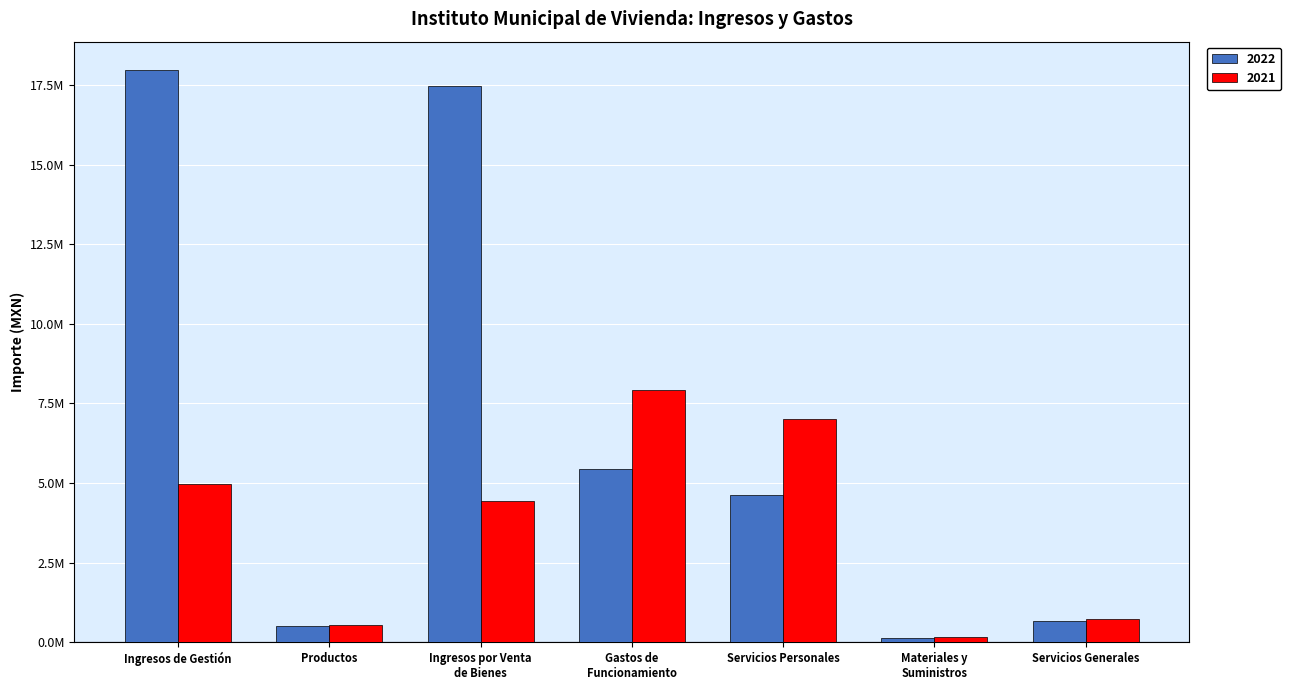

What is the sum of all 2022 values?

46803842